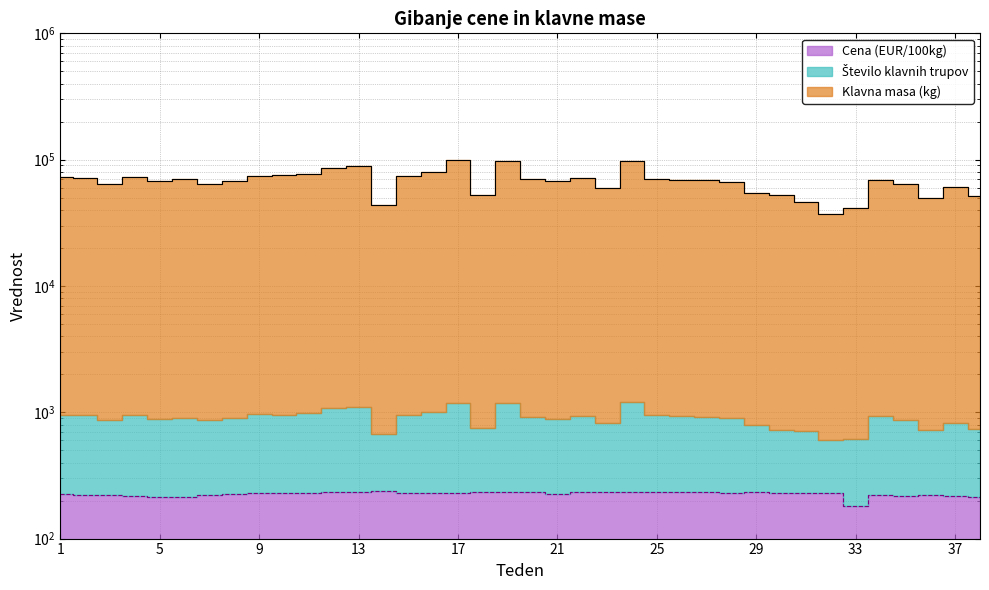

List the labels in order of Klavna masa (kg) value, largest first.

17, 24, 19, 13, 12, 16, 11, 10, 9, 15, 4, 1, 22, 2, 20, 6, 25, 26, 34, 27, 5, 21, 8, 28, 3, 35, 7, 37, 23, 29, 30, 18, 38, 36, 31, 14, 33, 32